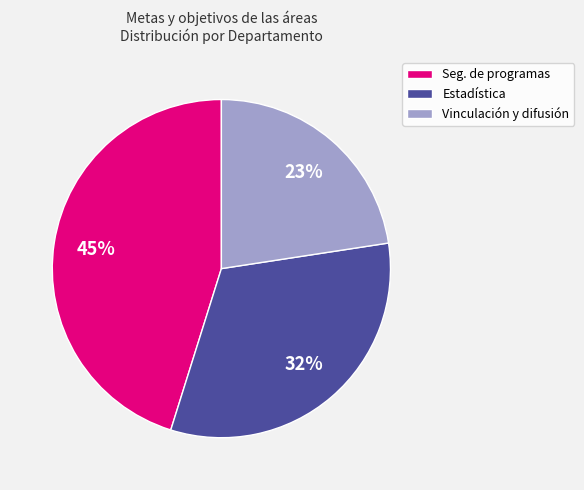

To the nearest percent, what is the average slice percentage?

33%